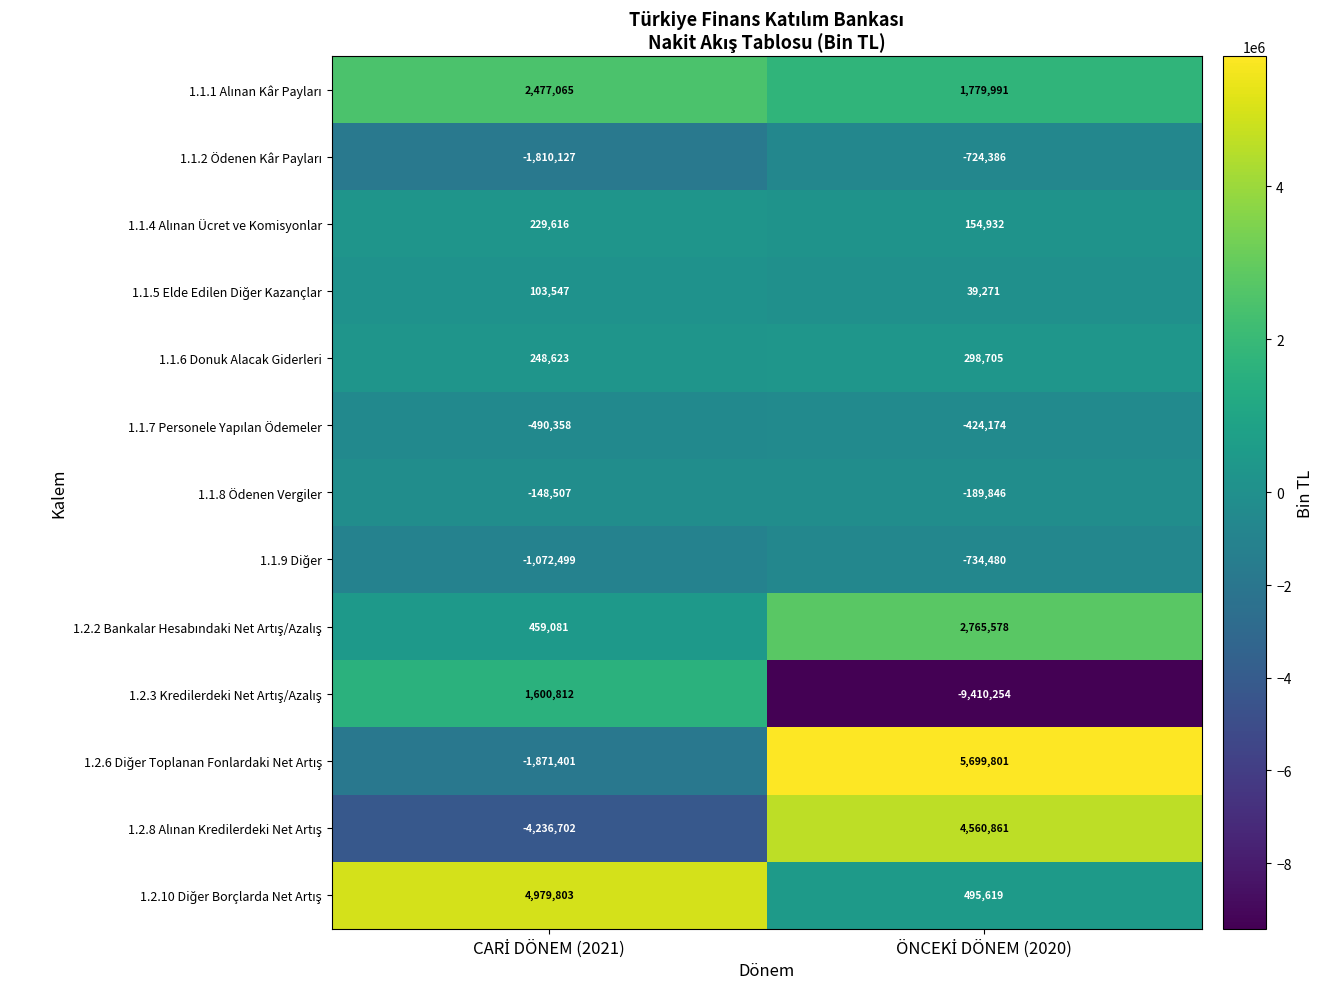

What is the maximum value for 1.1.8 Ödenen Vergiler?

-148507